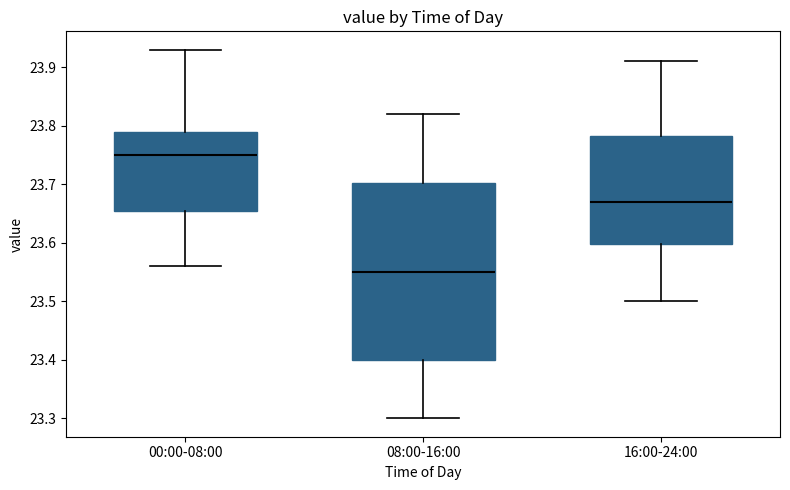

Reading left to right, transcribe this box plot: for each box, give where its median line is, the range the box spans, and where its two whiskers end, as read against the y-axis. The values are not printed on the chart, so give them approximately, as read against the axis.

00:00-08:00: median 23.75, box 23.66 to 23.79, whiskers 23.56 to 23.93
08:00-16:00: median 23.55, box 23.40 to 23.70, whiskers 23.30 to 23.82
16:00-24:00: median 23.67, box 23.60 to 23.78, whiskers 23.50 to 23.91